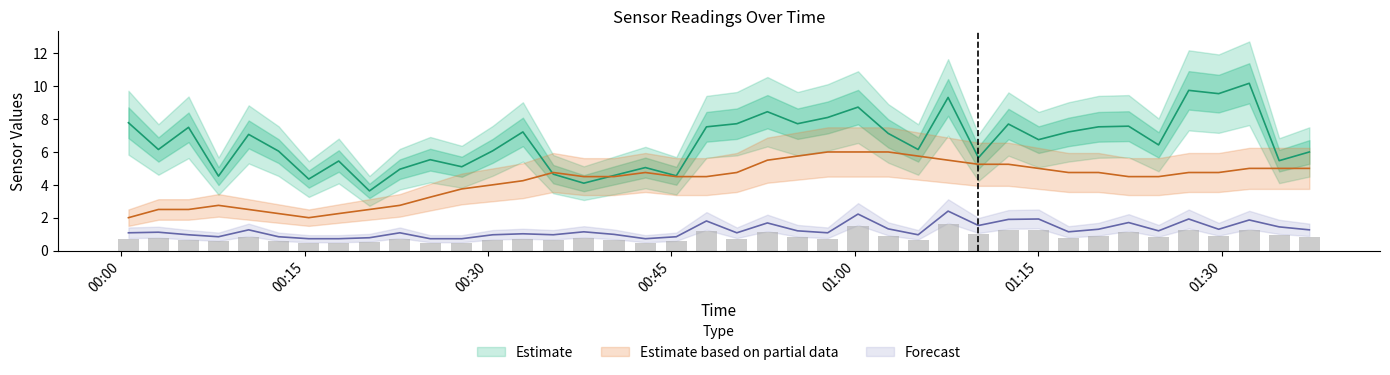

How many groups of bars are there?

40